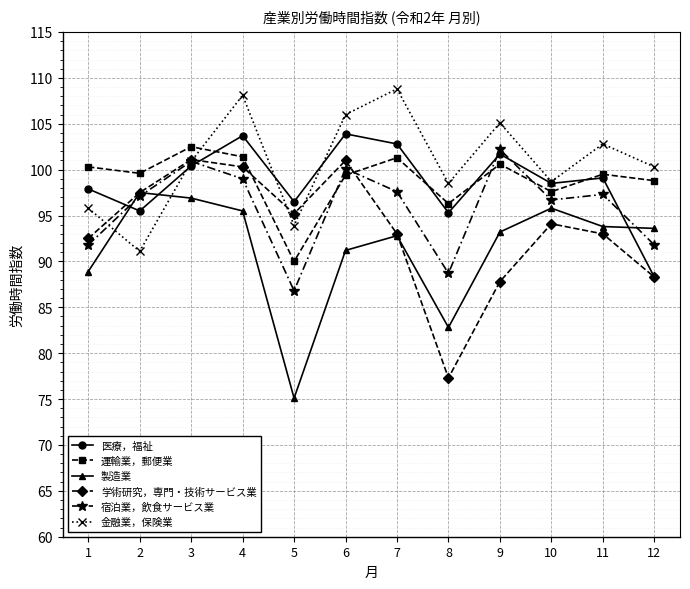

Read the 金融業，保険業 value at 12.

100.3